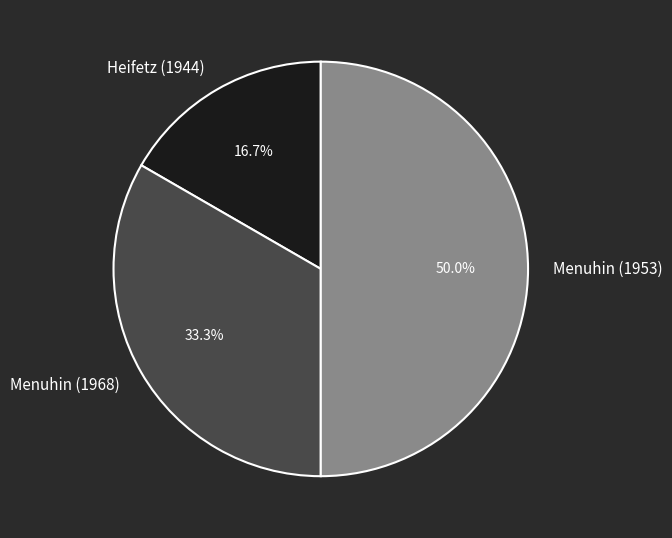

Is it true that Menuhin (1953) is 50% of the pie?

True